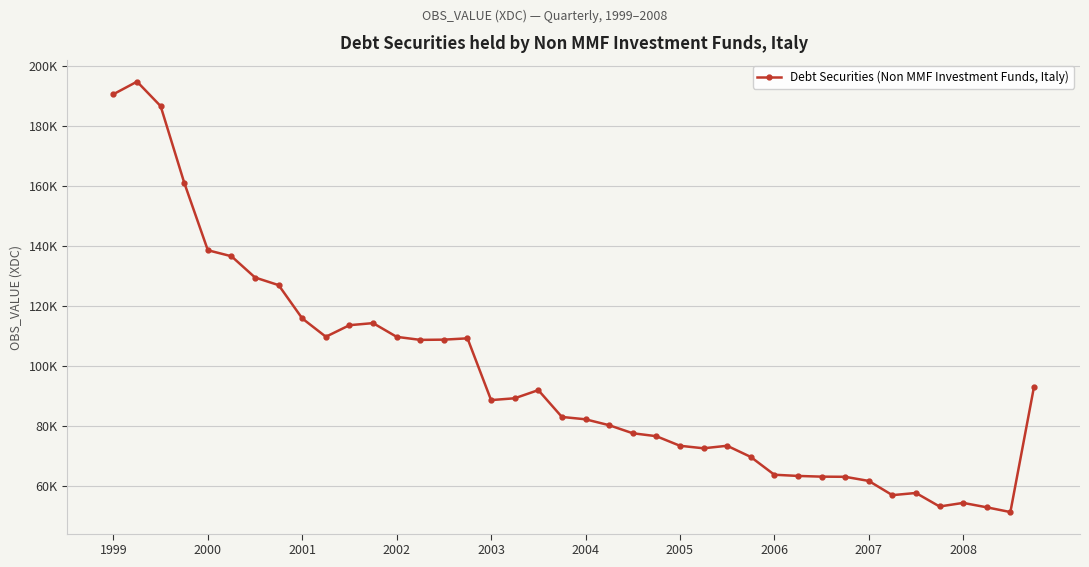

Does the chart have visible grid lines?

Yes